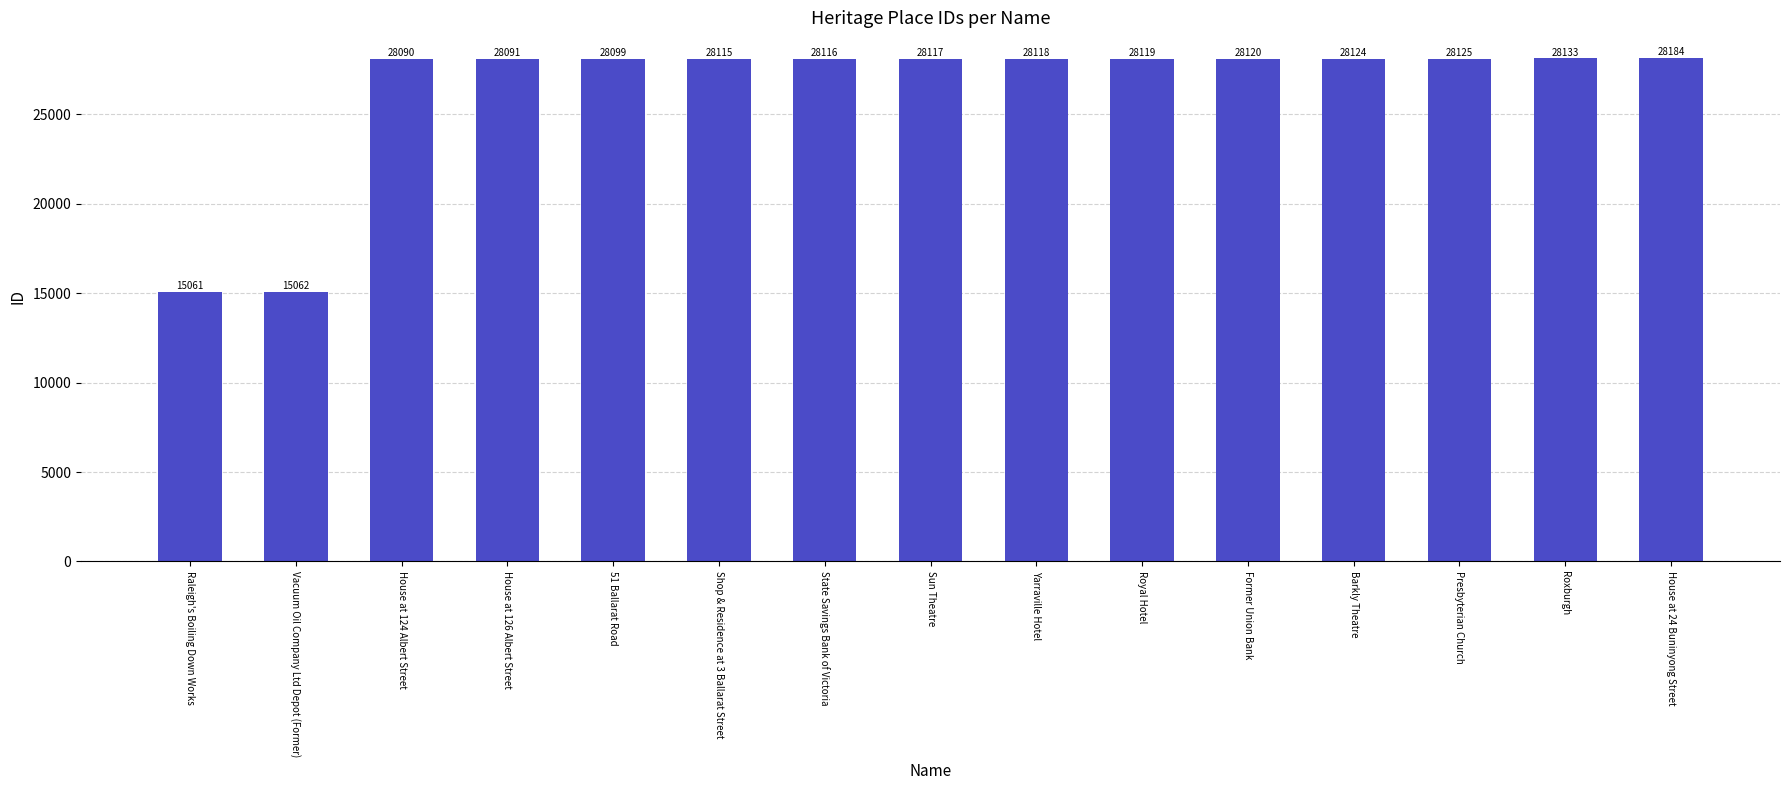

True or false: the data shows 9925 at Yarraville Hotel.

False